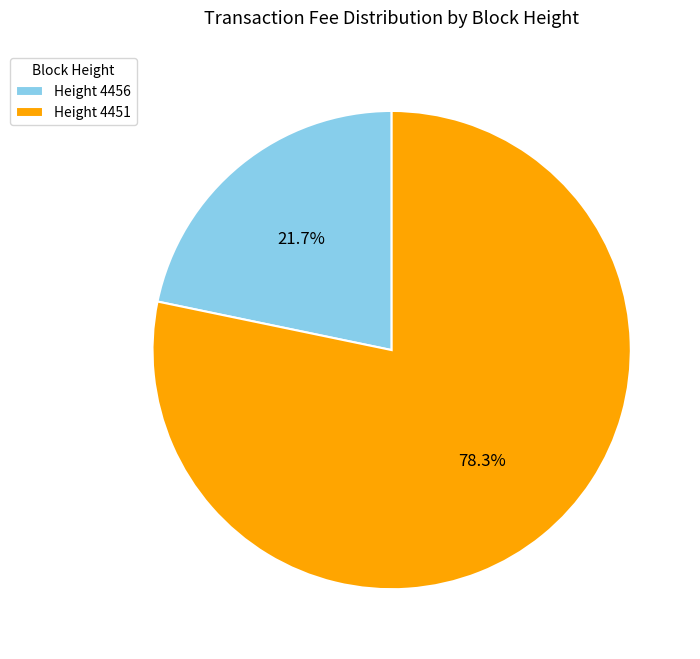

How many slices are in this pie chart?

2